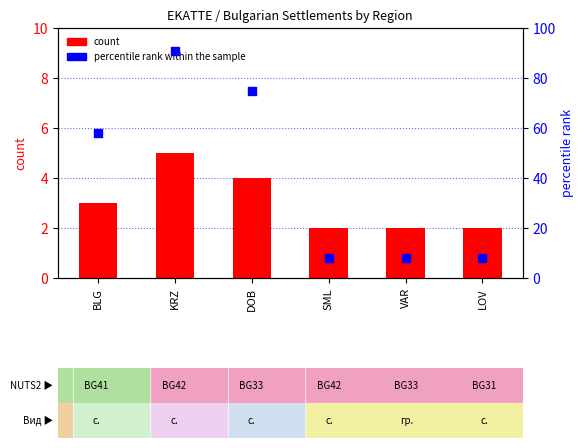

Which series has the largest total across all categories?

percentile rank within the sample